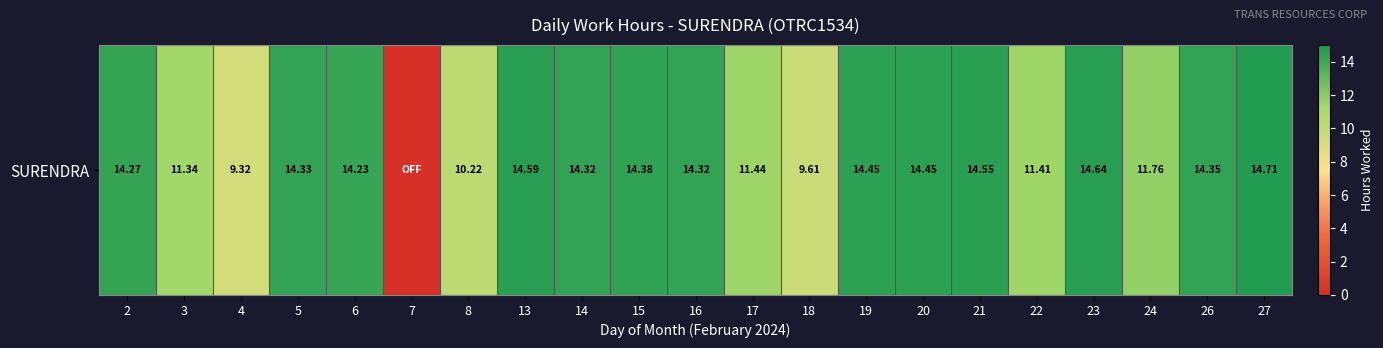

What is the sum of the values at 17 and 19?

25.9